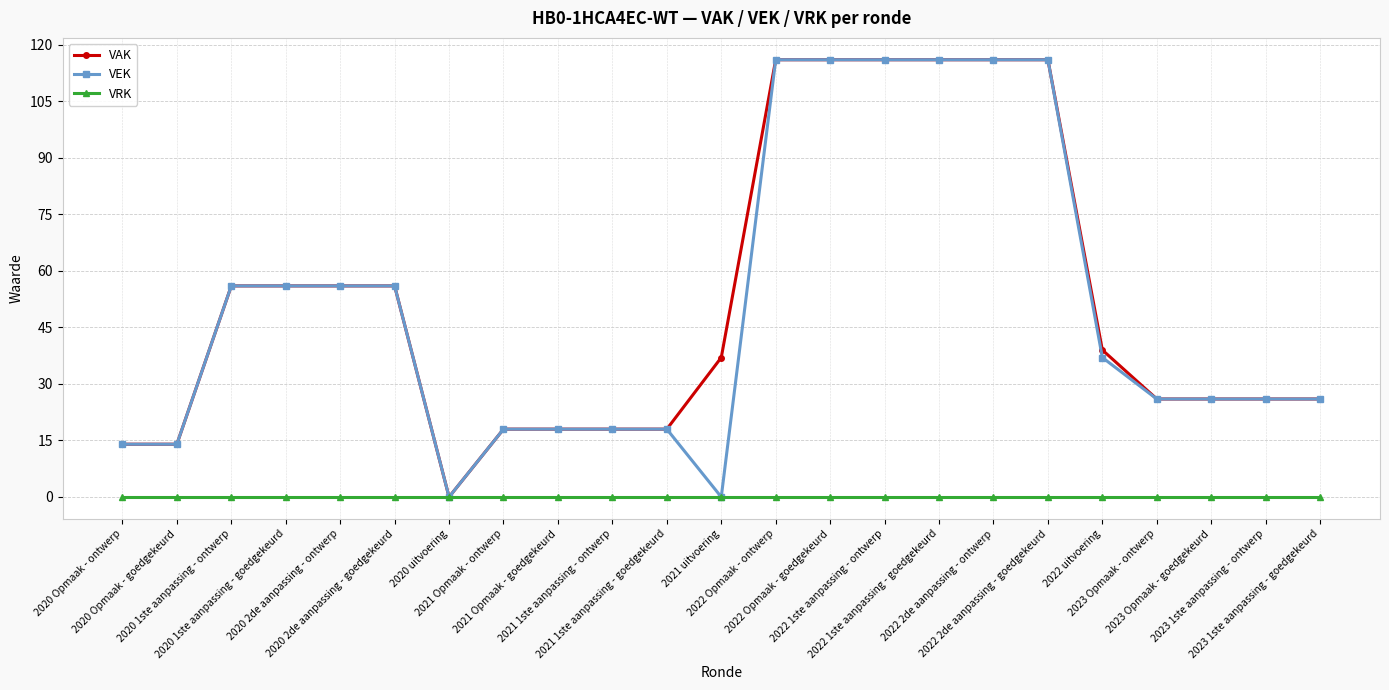

How many data points in VAK are less than 37?

11